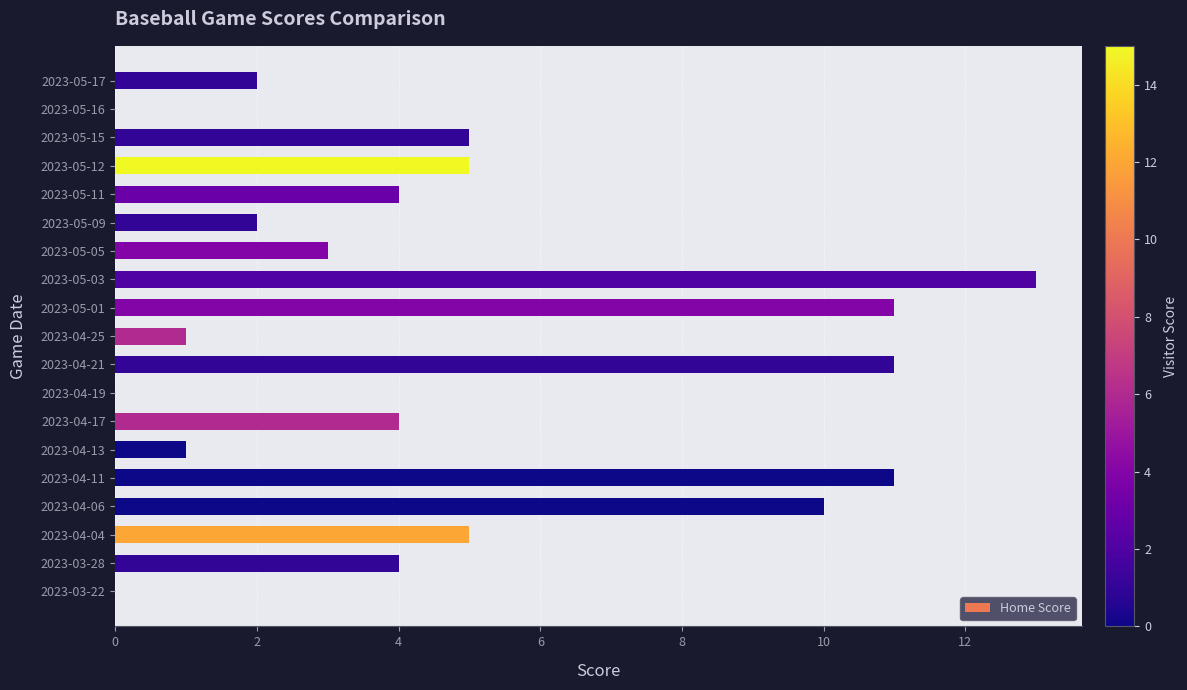

What is the greatest value displayed?

13